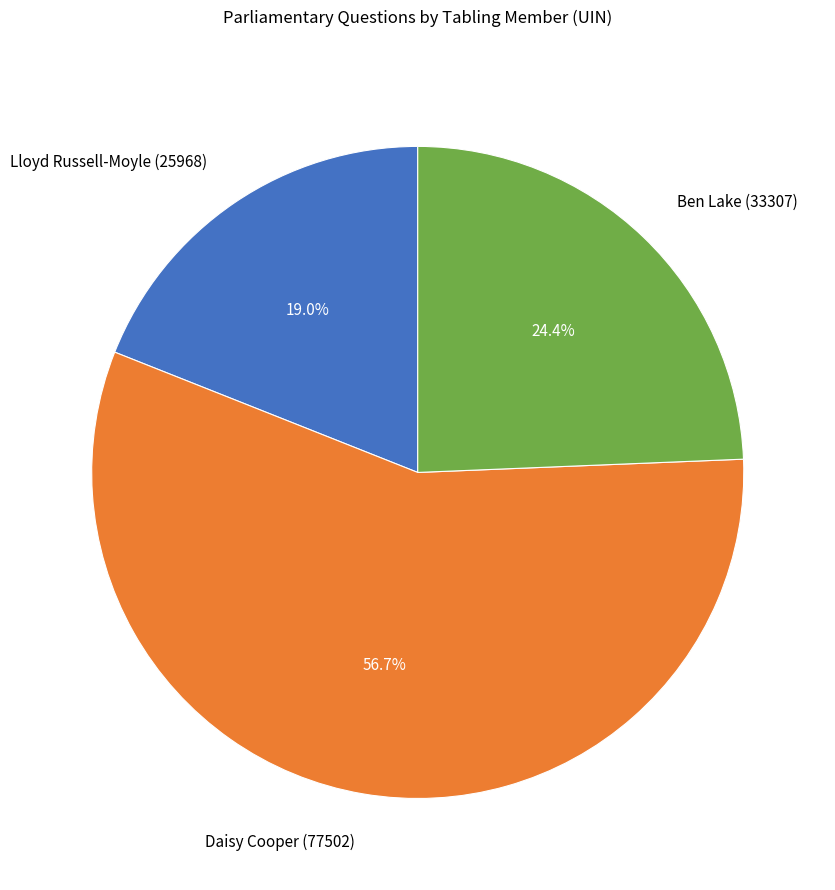

Which slice is the largest?

Daisy Cooper (77502)